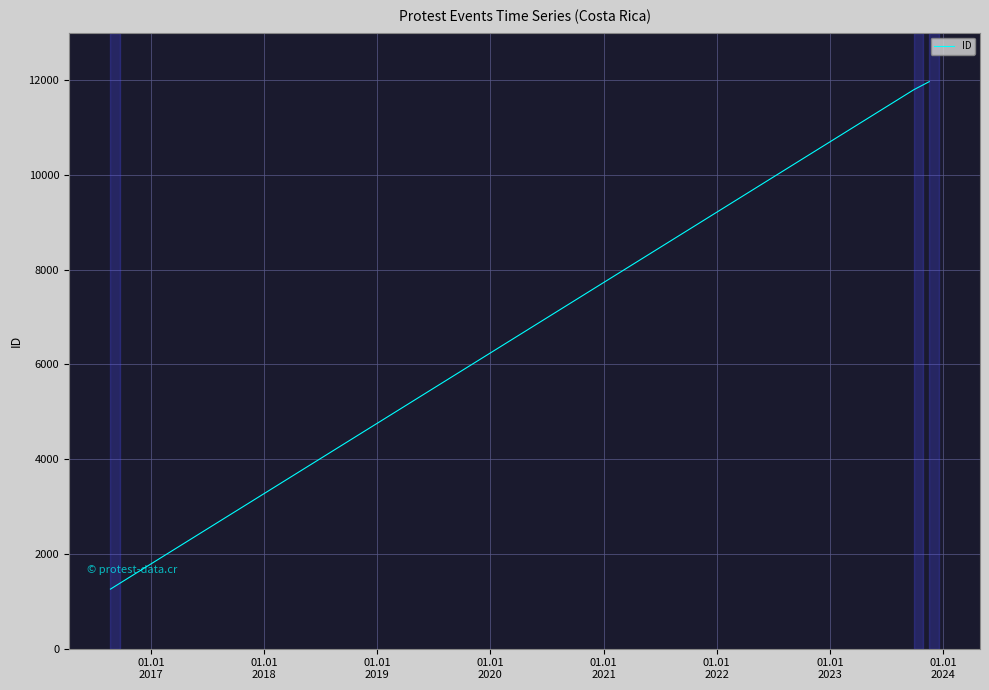

Reading right to left, extract all data points from this chart.

11967	11796	1257